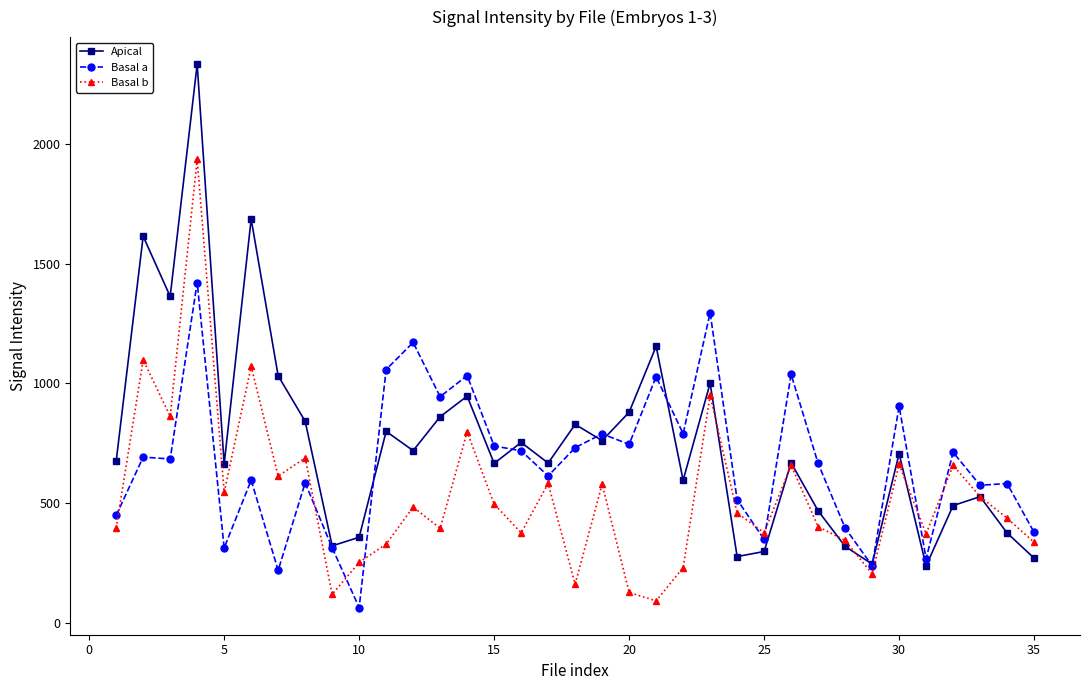

What is the value of the Basal a point at the 4th from the left?

1421.3